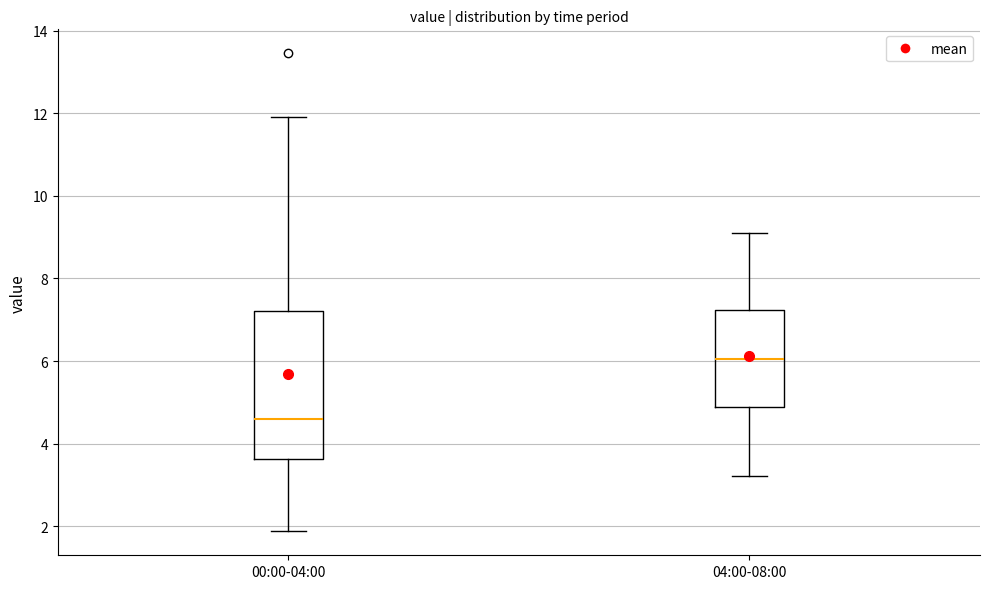

Which box has the lowest median line?

00:00-04:00